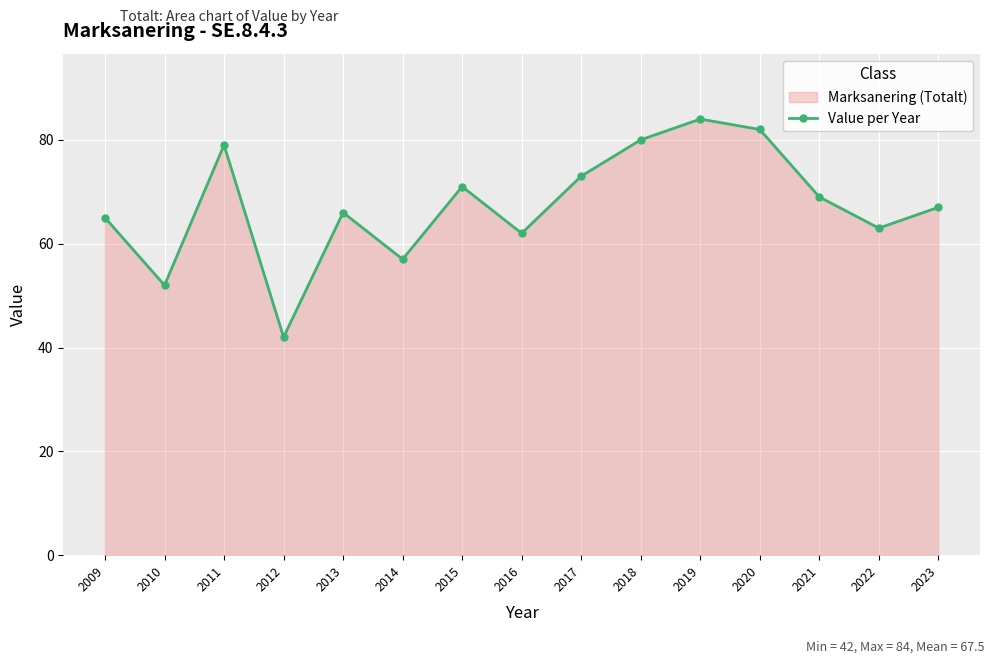

Rank the categories by value from lowest to highest.

2012, 2010, 2014, 2016, 2022, 2009, 2013, 2023, 2021, 2015, 2017, 2011, 2018, 2020, 2019